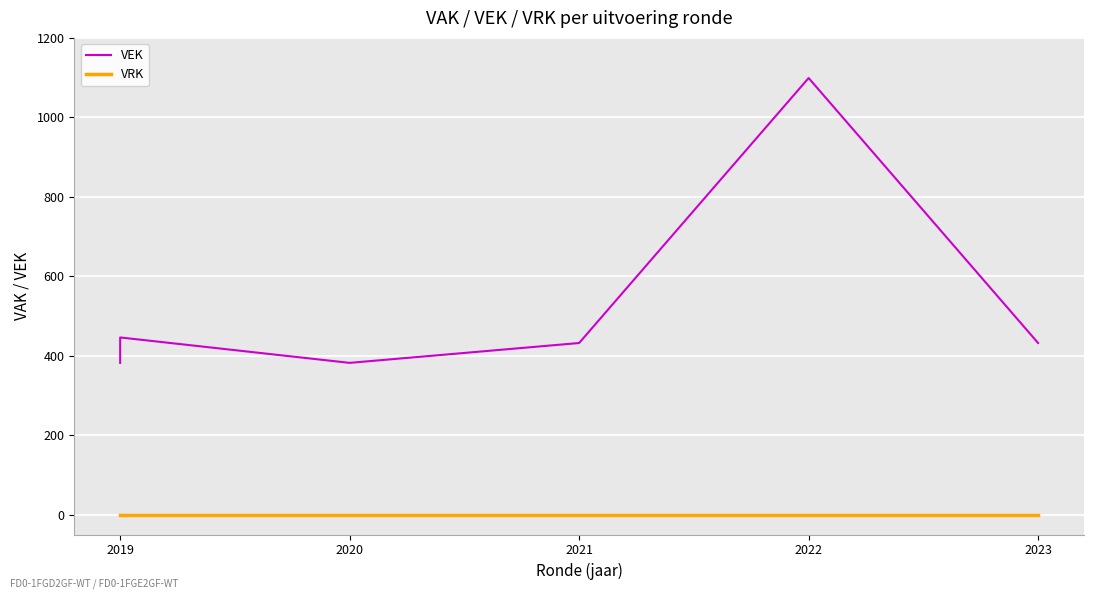

Between 2019 and 2023, which series saw the biggest shift?

VEK